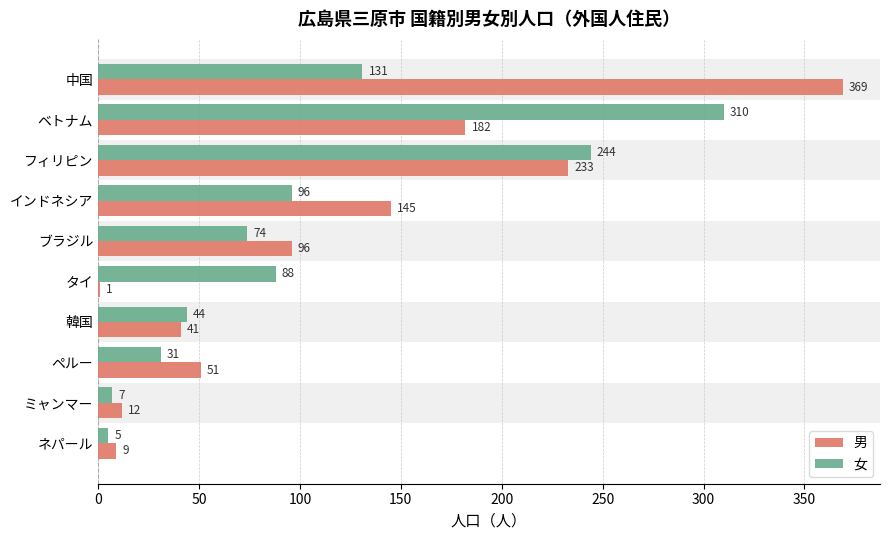

Which series has the widest spread of values?

男